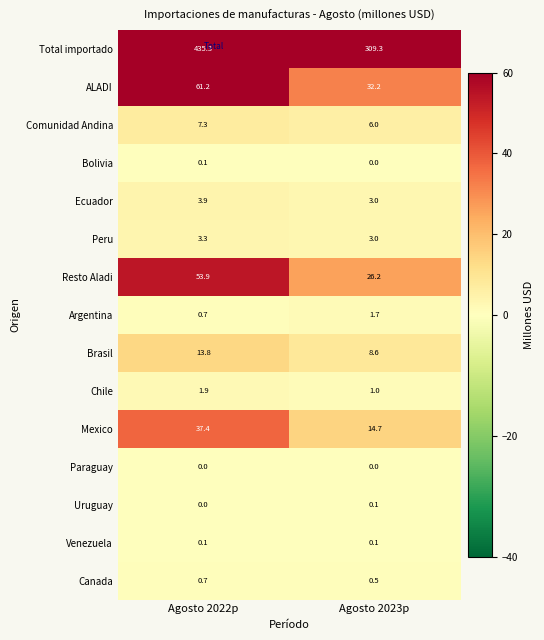

Is it true that Total importado equals 435.3 at Agosto 2022p?

True